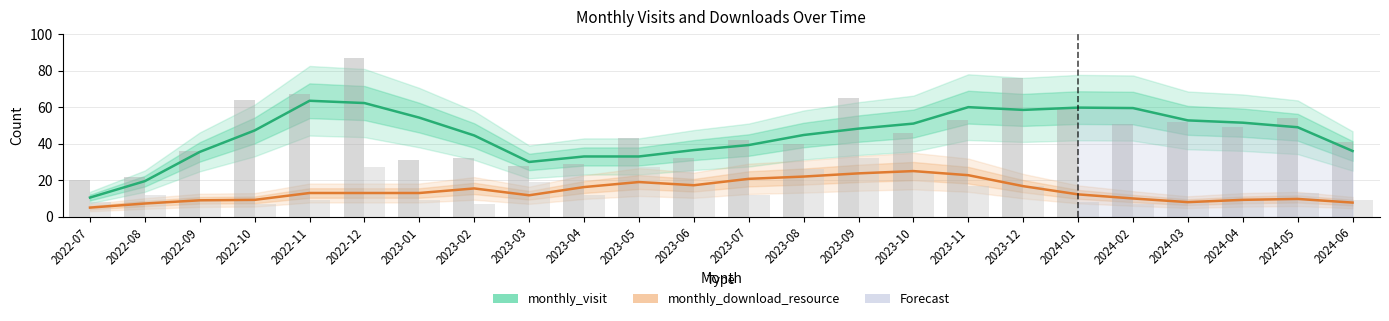

The value of monthly_visit at 2022-11 is 102.0. True or false?

False